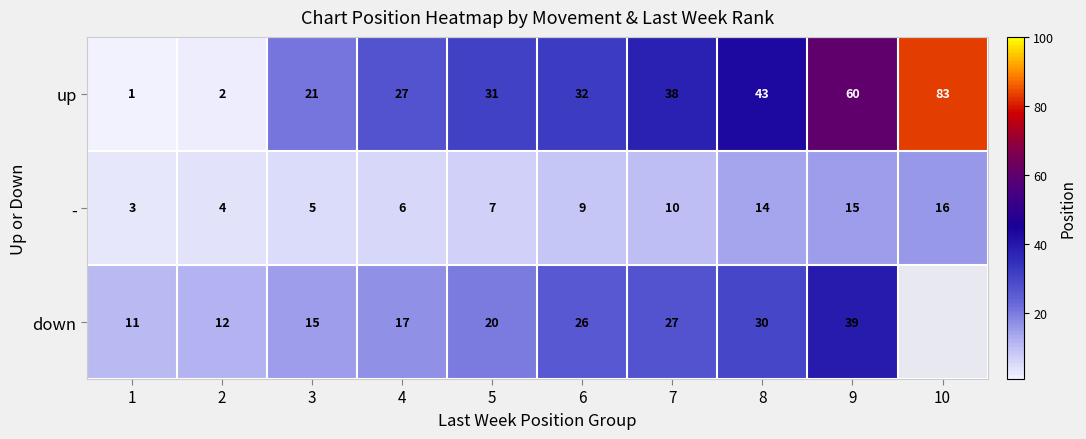

The value of down at 5 is 29. True or false?

False